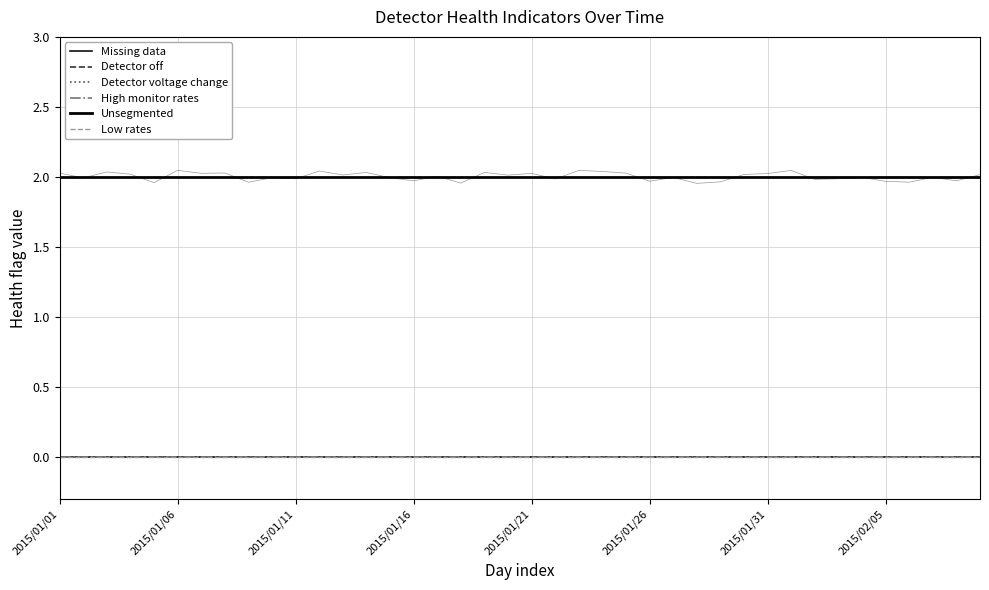

List the labels in order of Unsegmented value, largest first.

2015/01/01, 2015/01/06, 2015/01/11, 2015/01/16, 2015/01/21, 2015/01/26, 2015/01/31, 2015/02/05, 8, 9, 10, 11, 12, 13, 14, 15, 16, 17, 18, 19, 20, 21, 22, 23, 24, 25, 26, 27, 28, 29, 30, 31, 32, 33, 34, 35, 36, 37, 38, 39